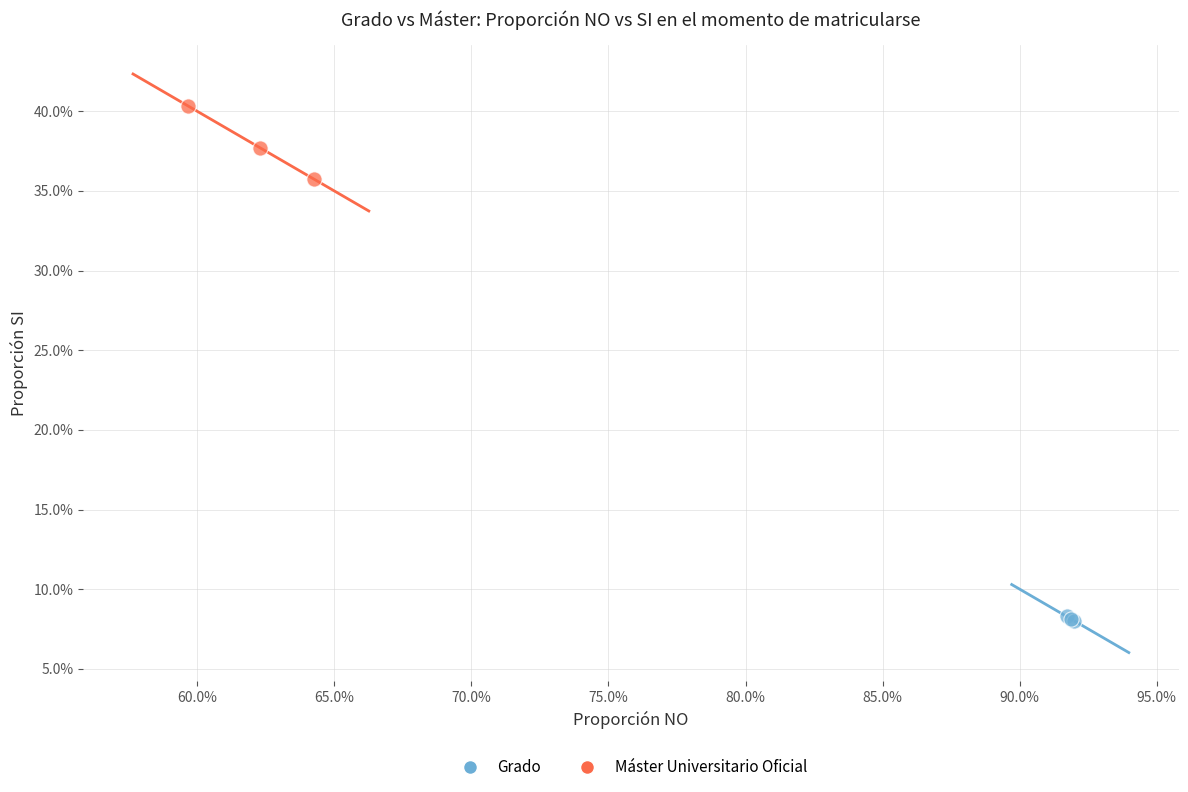

Which series has the widest spread of Y values?

Máster Universitario Oficial